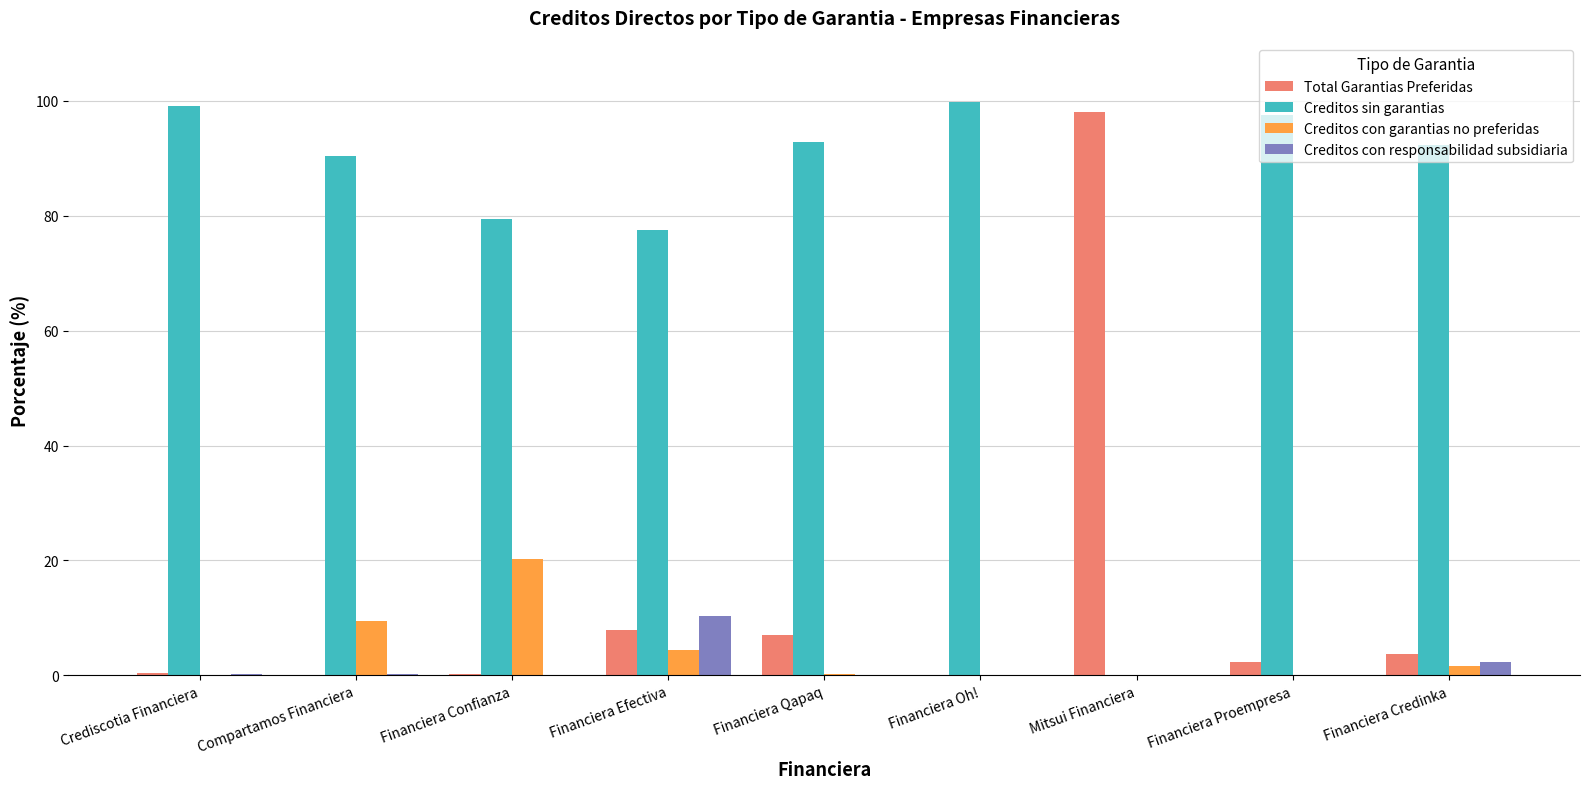

At which label does Total Garantias Preferidas reach its peak?

Mitsui Financiera